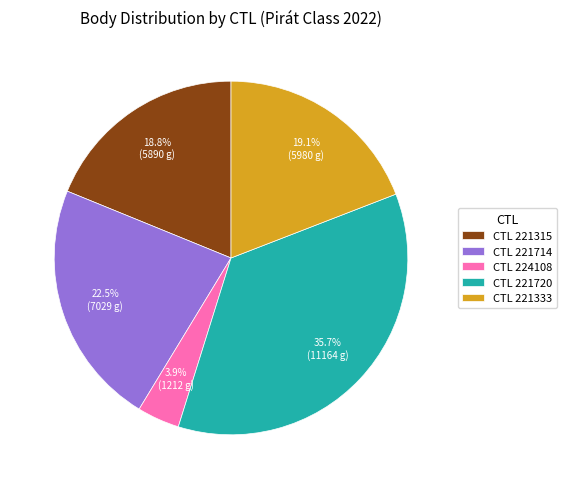

What is the ratio of the value at CTL 221333 to the value at CTL 221720?

0.5